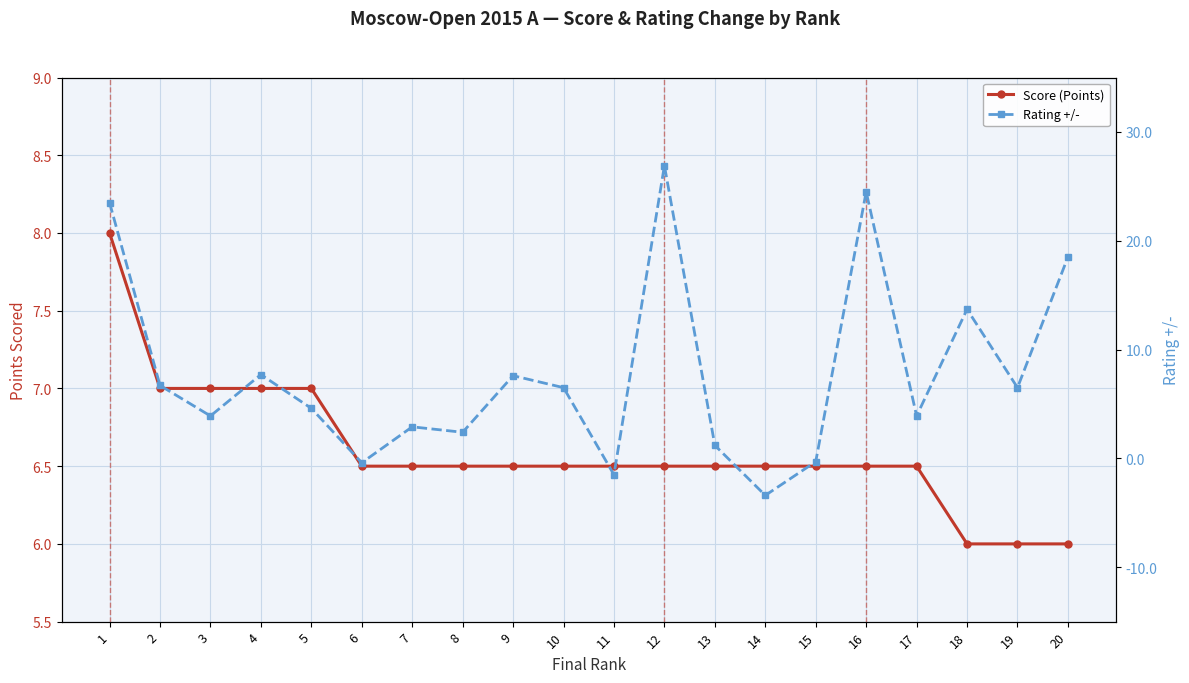

What is the sum of the Rating +/- values at 7 and 3?

6.8